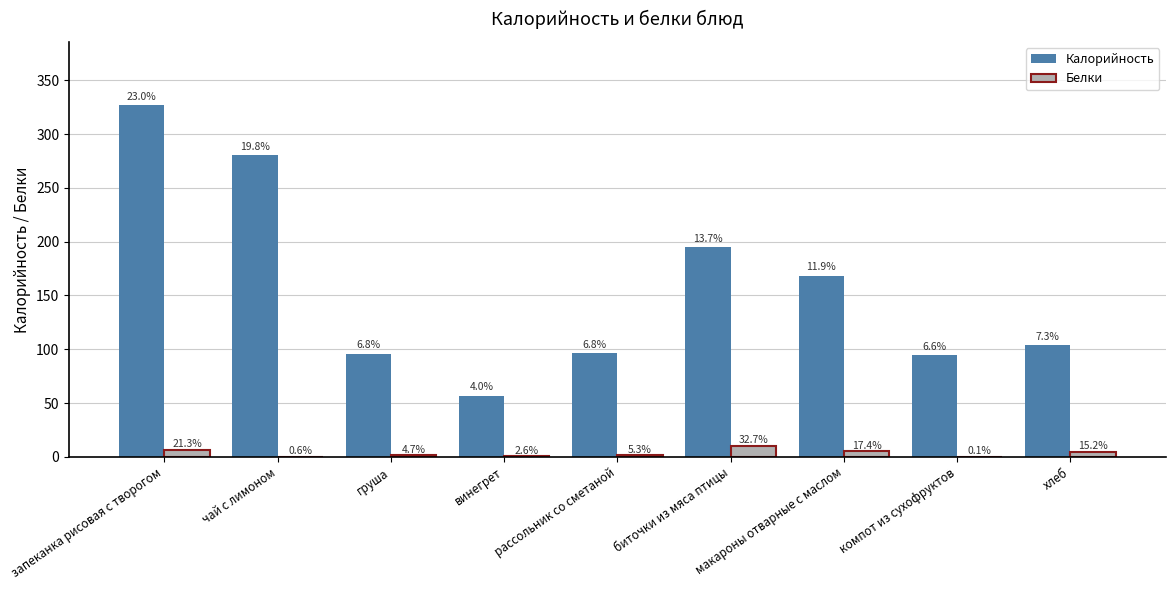

Are the bars horizontal?

No